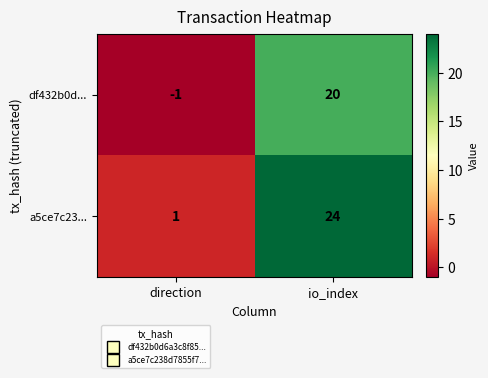

How many distinct data groups are displayed?

2